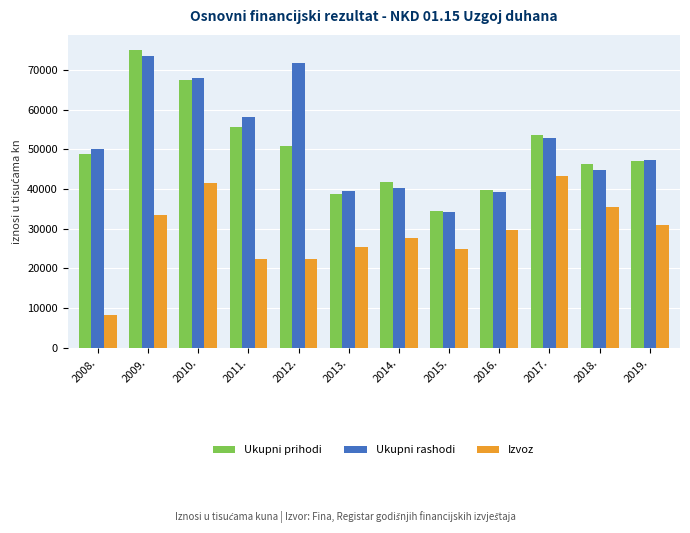

What is the value of the Izvoz bar at the 3rd from the left?

41443.2